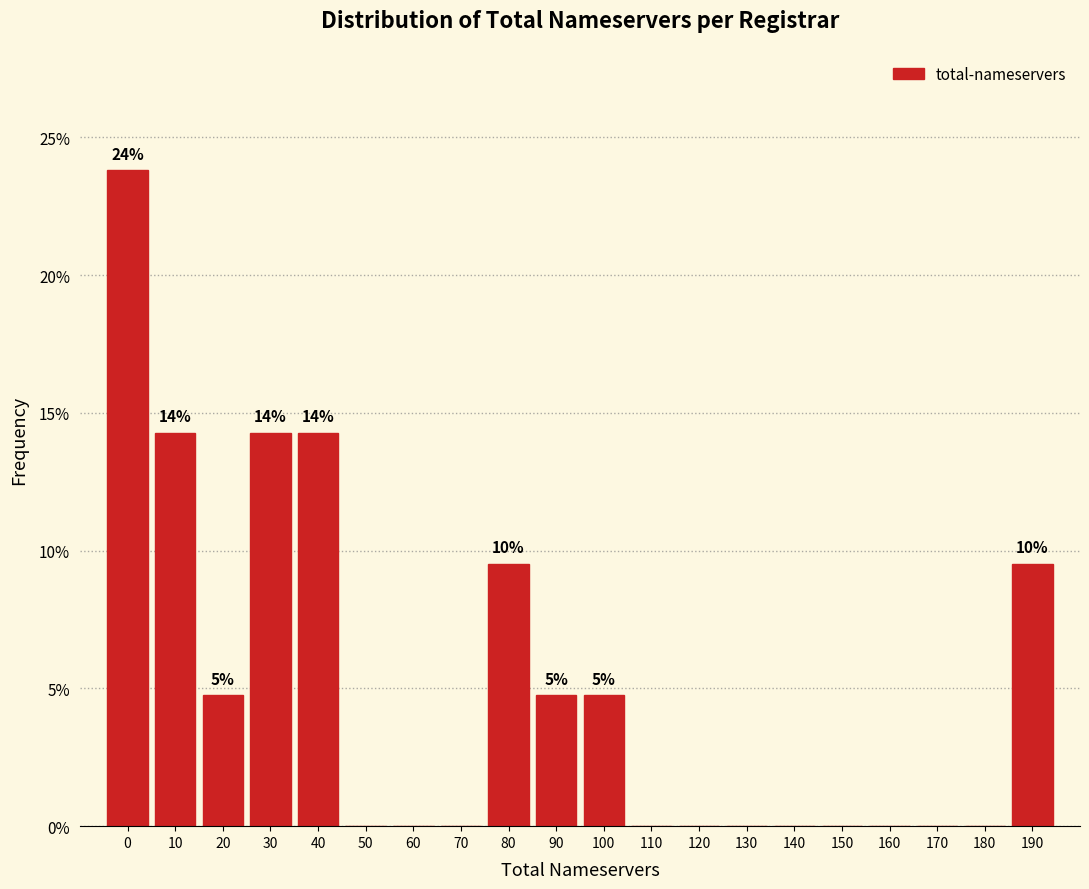

Reading left to right, list all the values displayed in this chart.

0=23.8	10=14.3	20=4.8	30=14.3	40=14.3	50=0.0	60=0.0	70=0.0	80=9.5	90=4.8	100=4.8	110=0.0	120=0.0	130=0.0	140=0.0	150=0.0	160=0.0	170=0.0	180=0.0	190=9.5